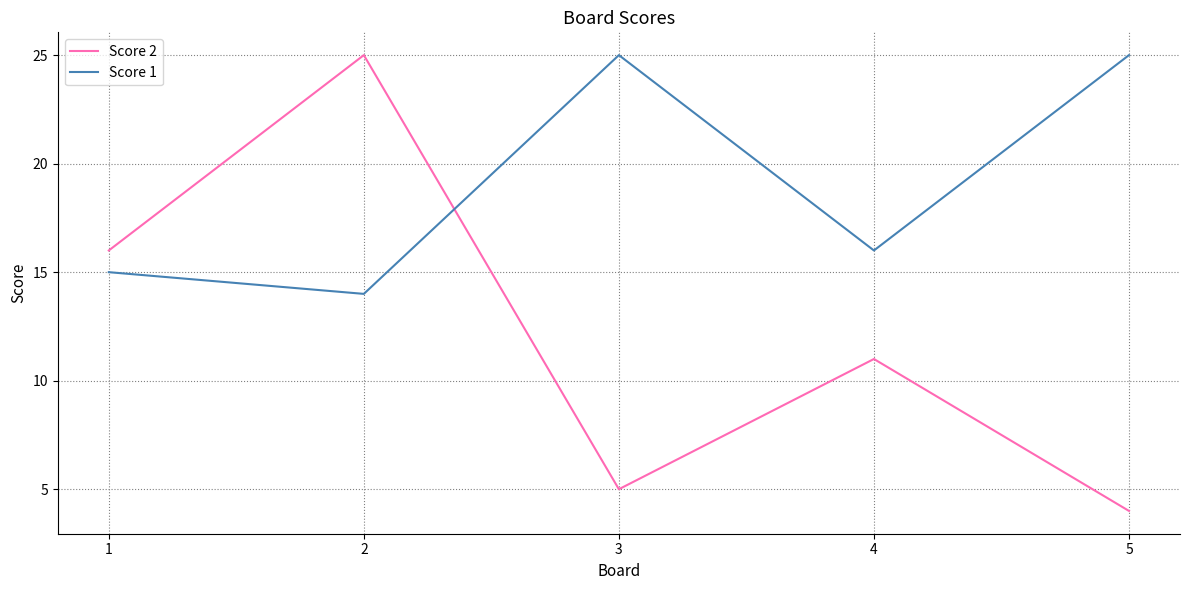

Reading right to left, transcribe all the data shown in this chart.

Score 2: 5=4	4=11	3=5	2=25	1=16
Score 1: 5=25	4=16	3=25	2=14	1=15